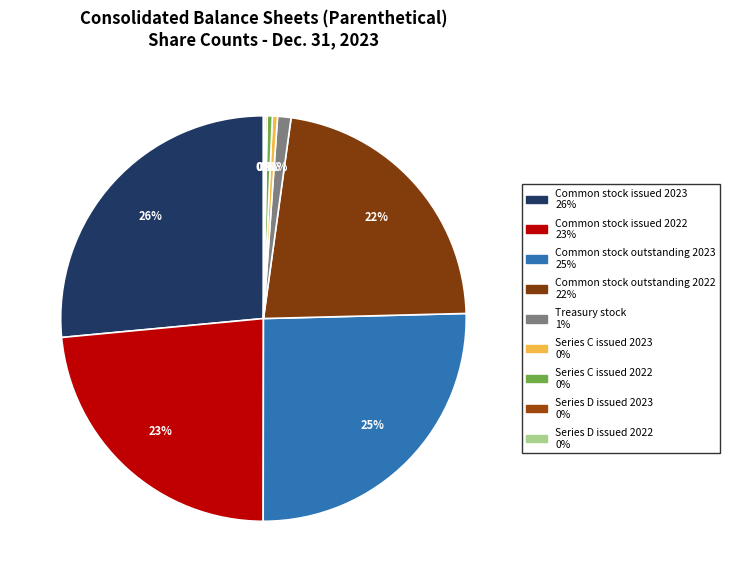

What percentage is NOT represented by Series D issued 2023?

99.9%